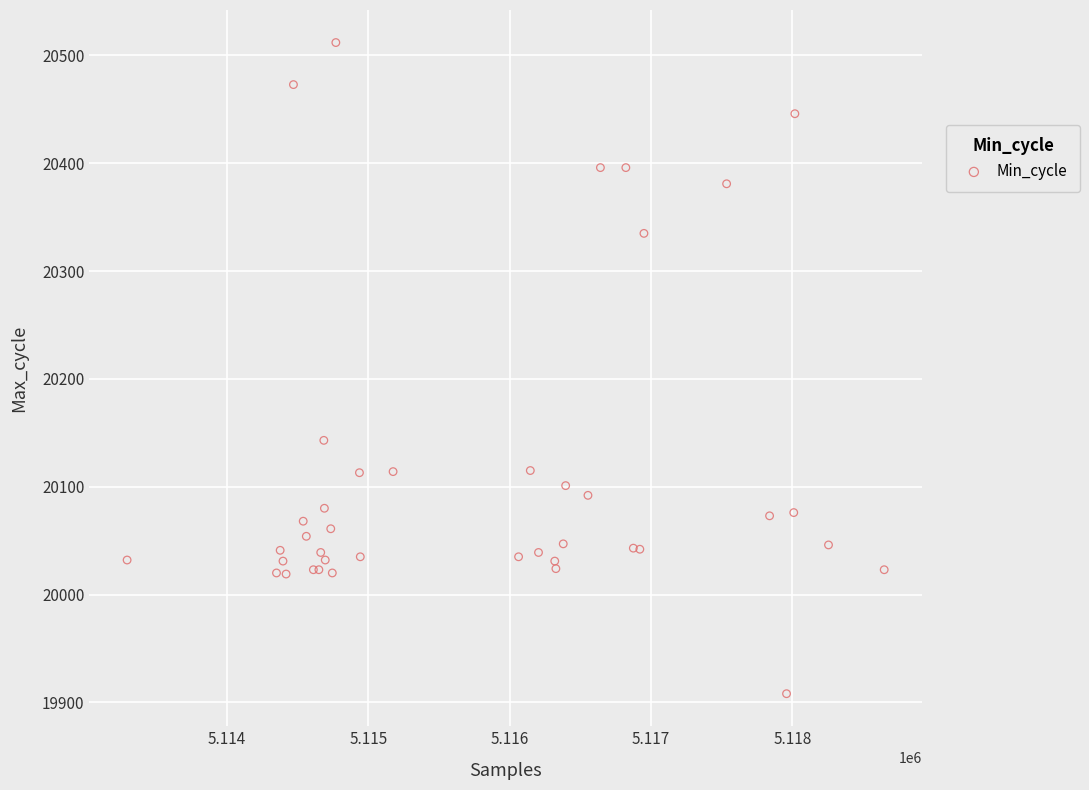

What Y value in the scatter plot is closest to 20210?

20143